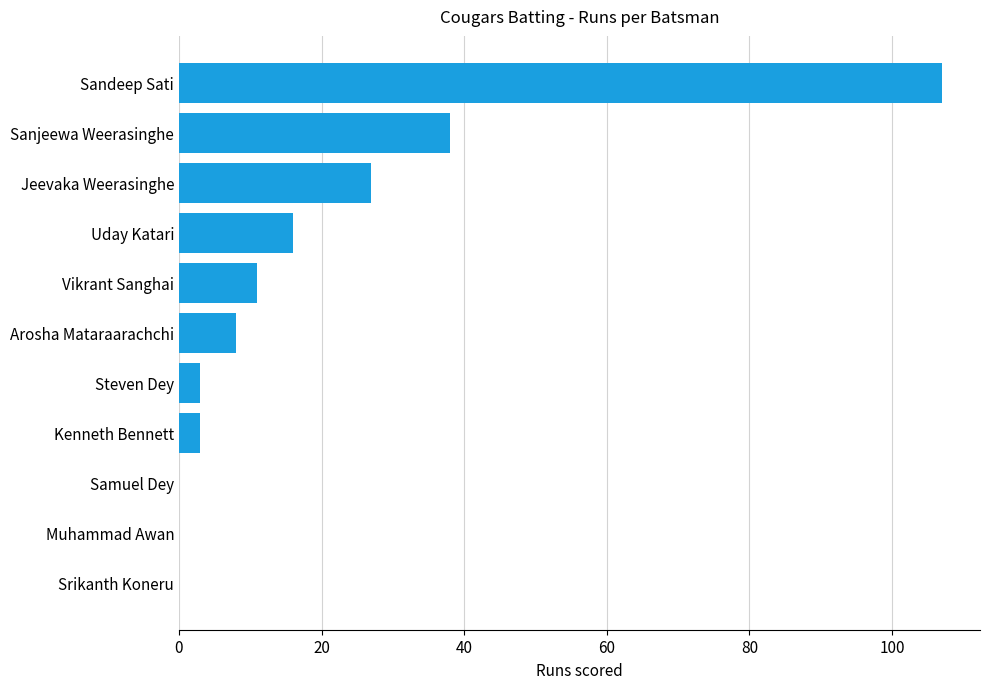

Are the bars horizontal?

Yes